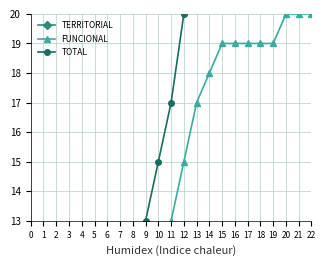

The FUNCIONAL series shows 10 at 5. True or false?

False